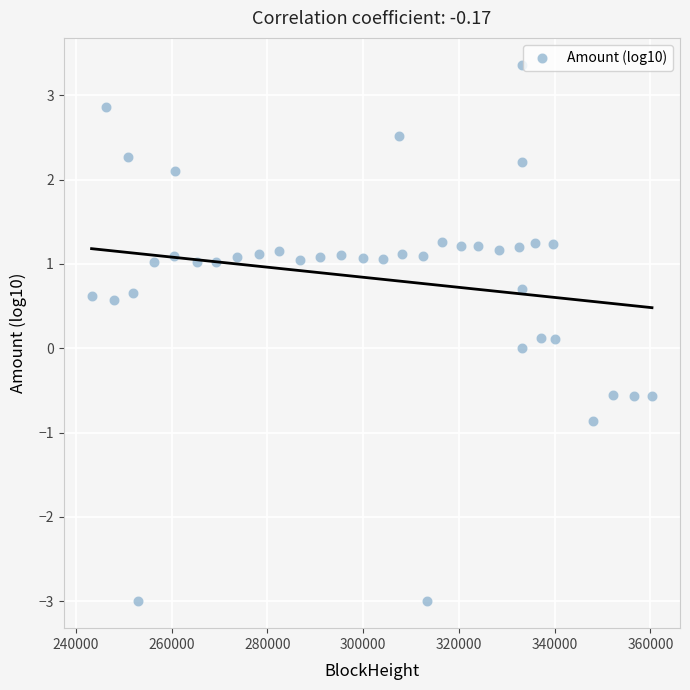

What is the range of Y values (max minus min)?

6.4